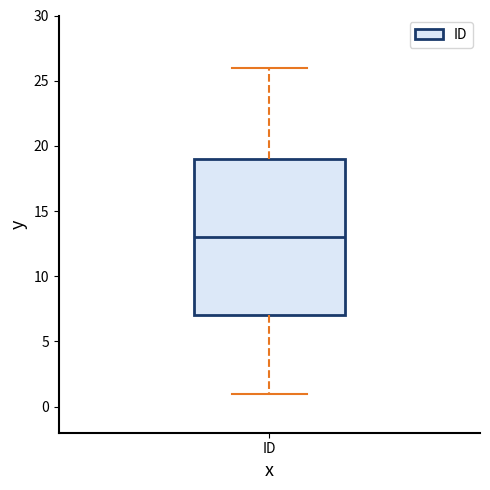

Where is the upper edge of the box for ID on the y-axis? The values are not printed on the chart, so give them approximately, as read against the axis.

19